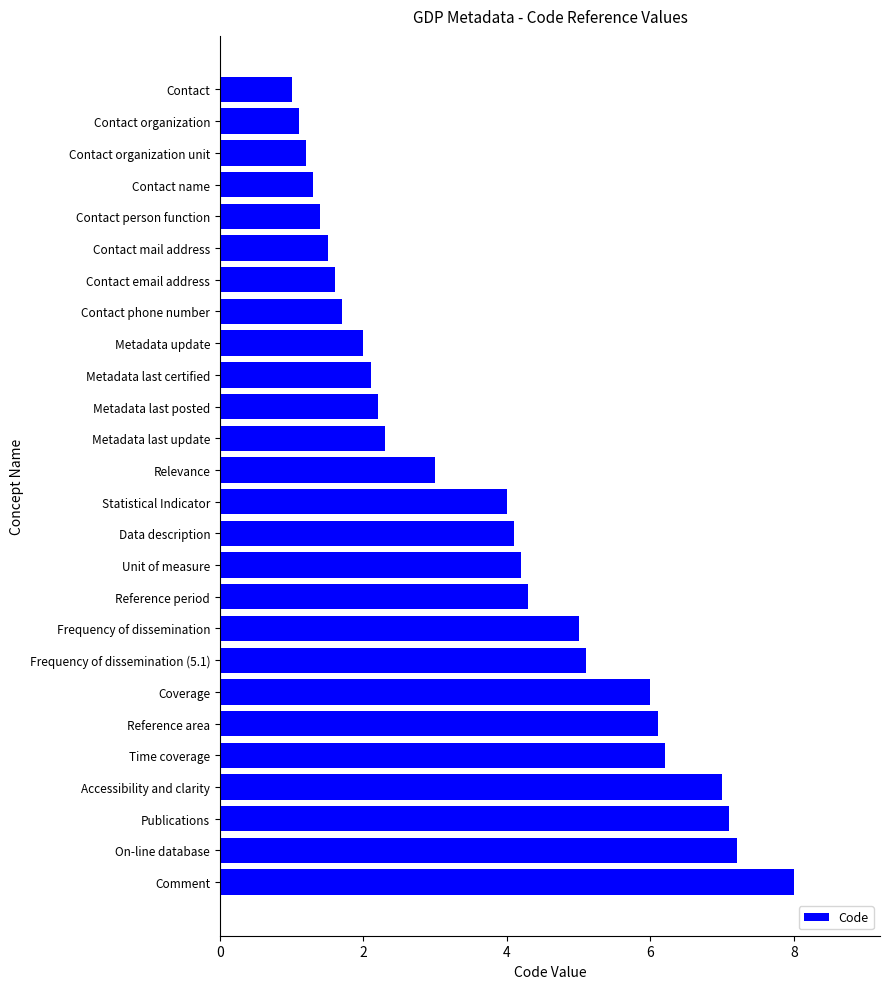

Does the chart contain any negative values?

No